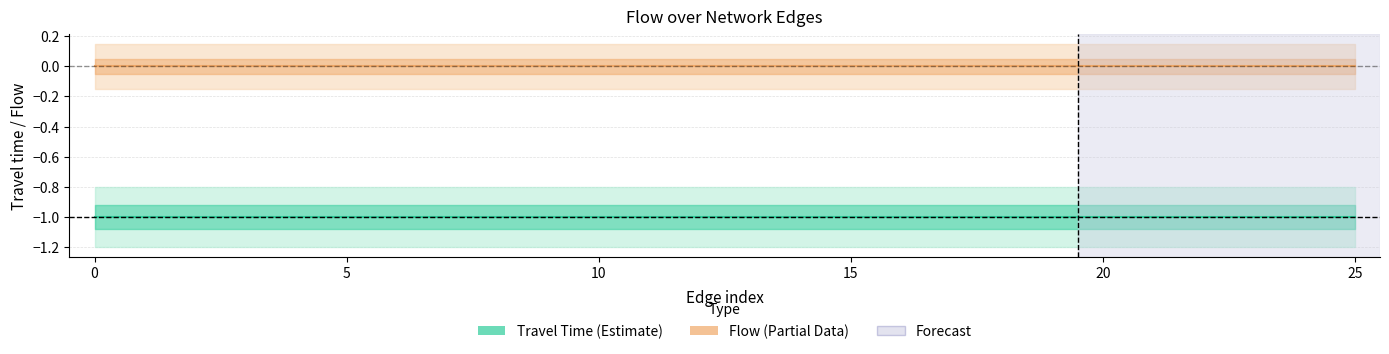

True or false: Travel Time and Flow cross at least once.

False